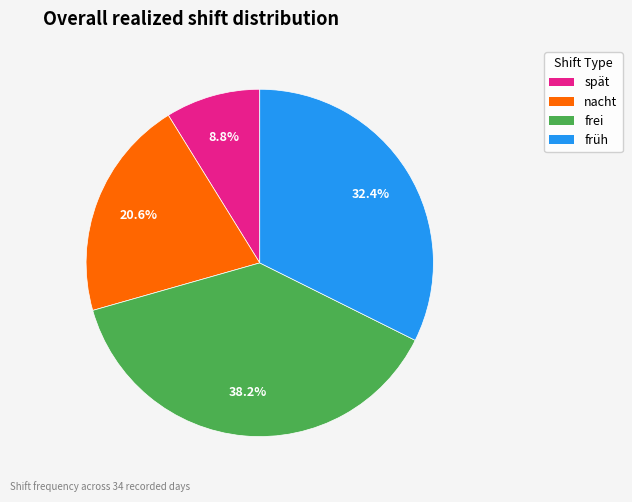

What percentage is NOT represented by frei?

61.8%